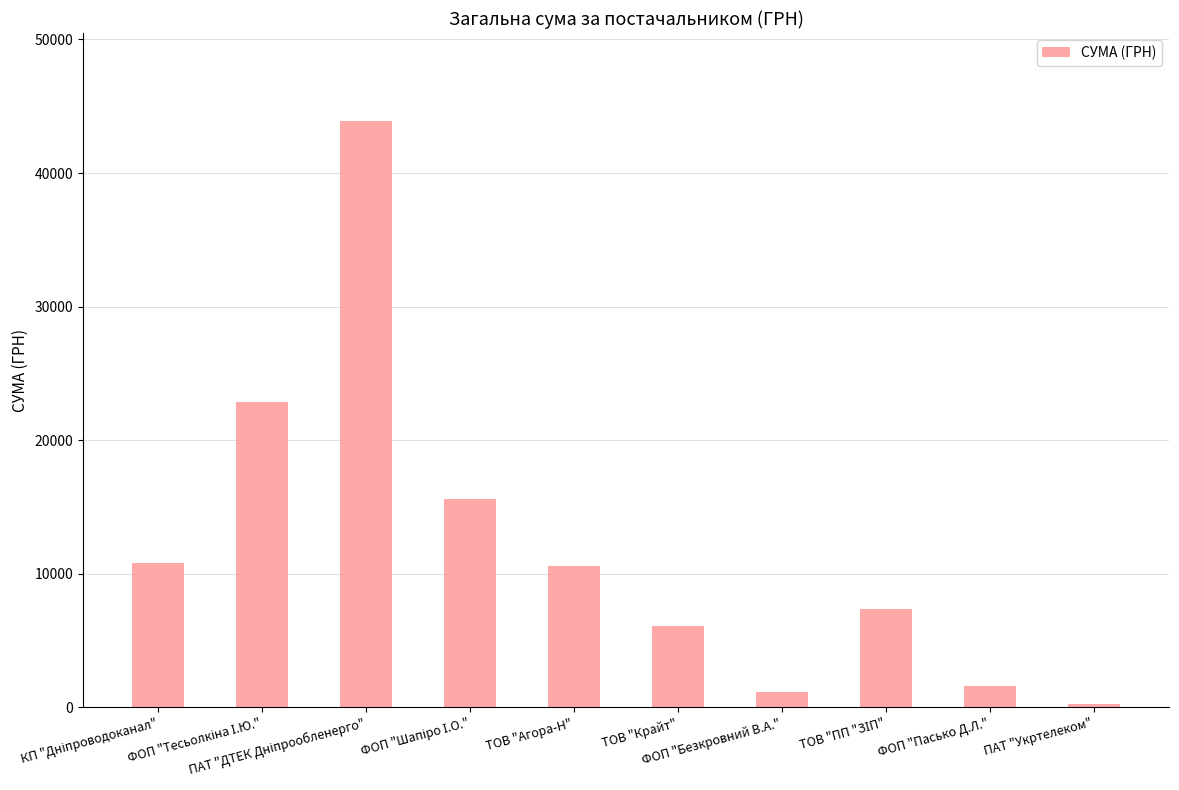

What is the value of the 5th bar from the left?

10602.0